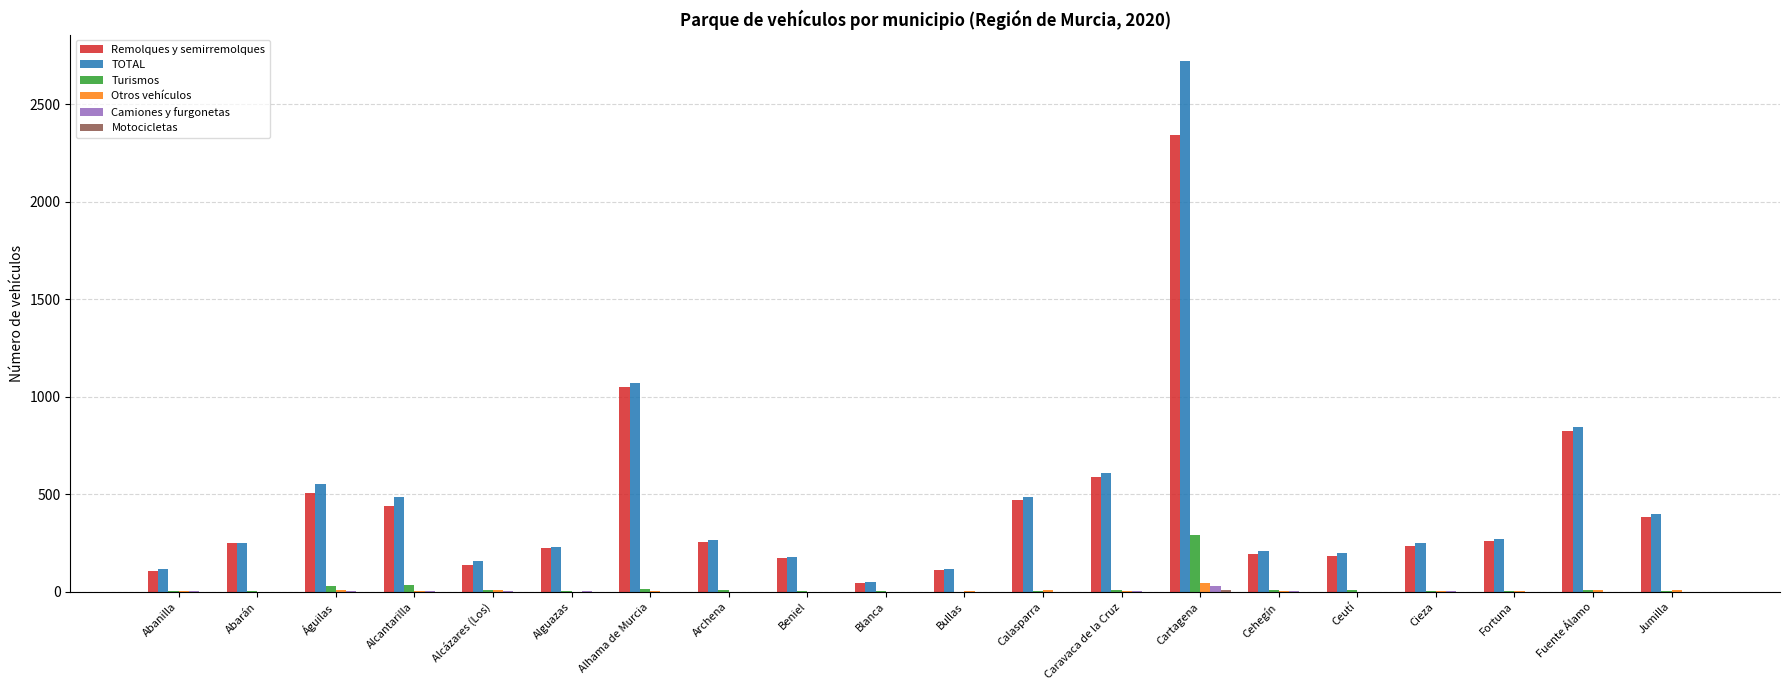

What is the approximate value of Turismos at Fuente Álamo, to the nearest 5?

10